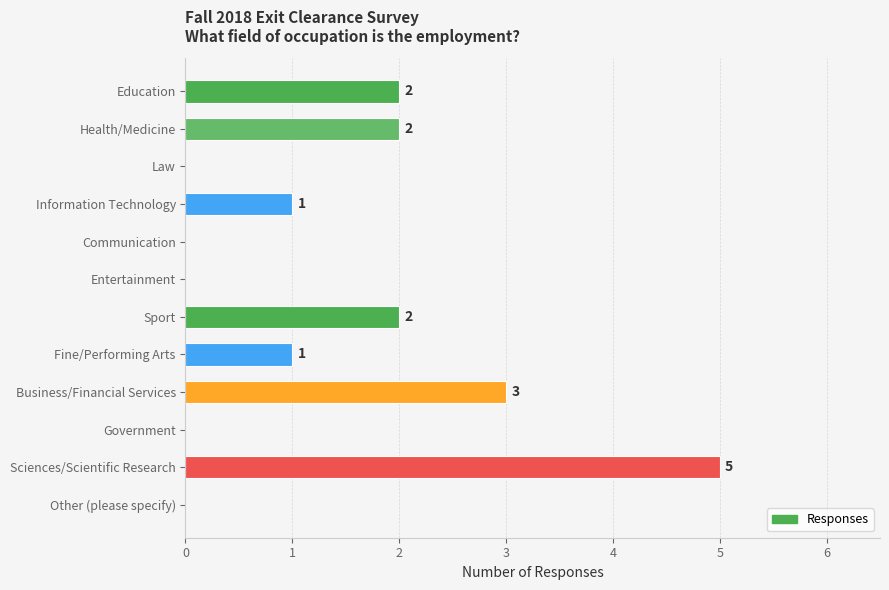

Which has a higher value, Government or Education?

Education